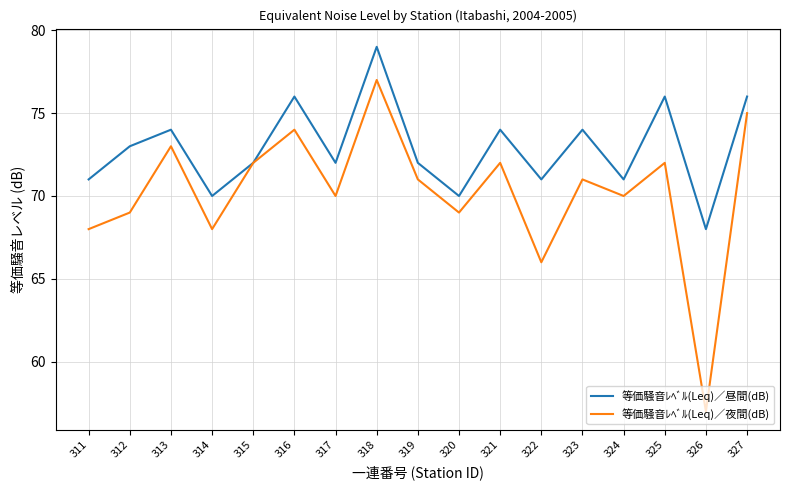

The value of 等価騒音ﾚﾍﾞﾙ(Leq)／夜間(dB) at 311 is 21. True or false?

False